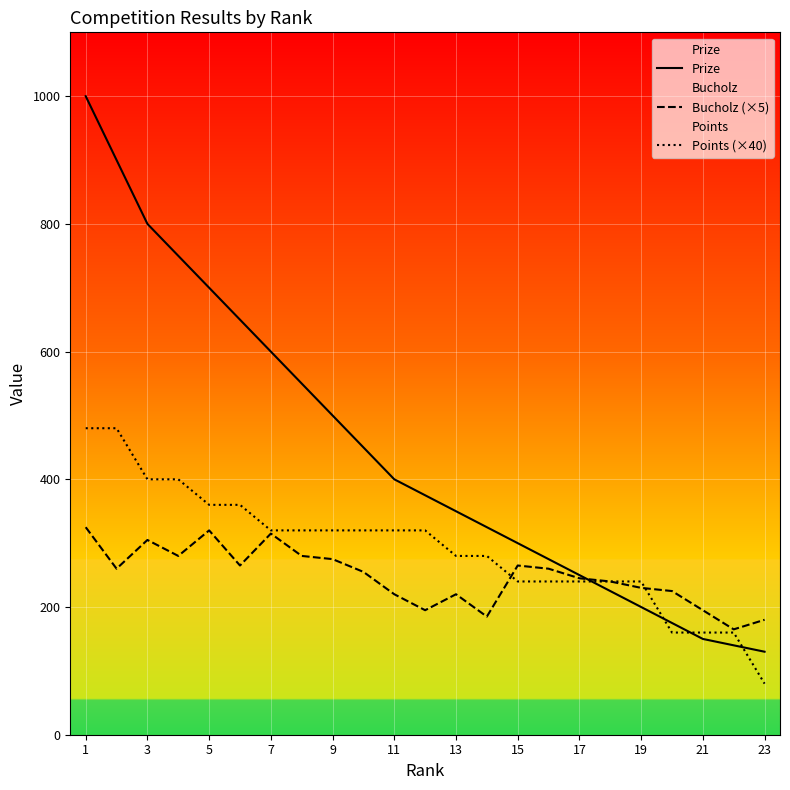

Which category has the highest value in the Points (×40) series?

1